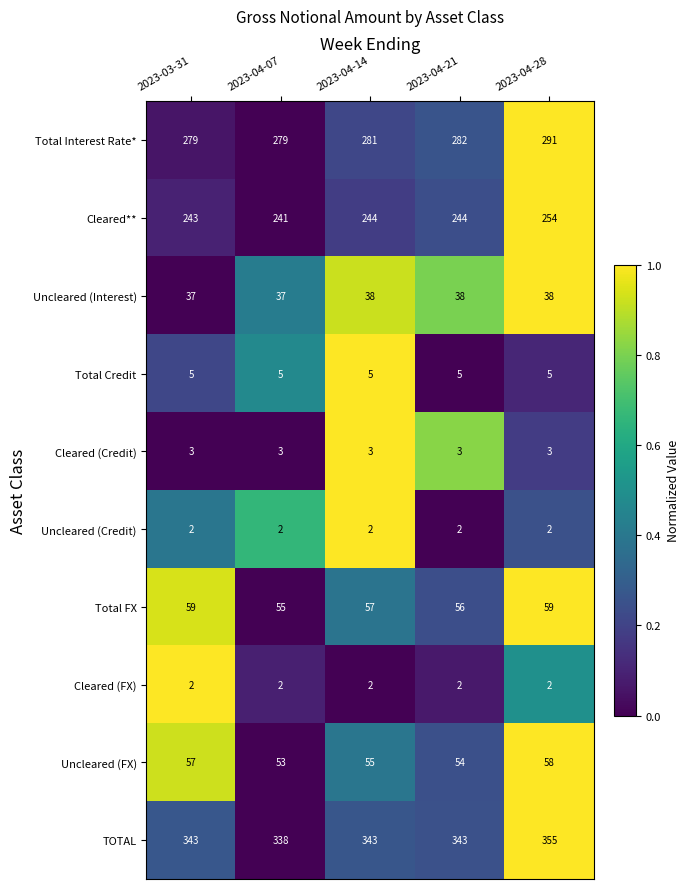

Read the Uncleared (FX) value at 2023-04-21.

54